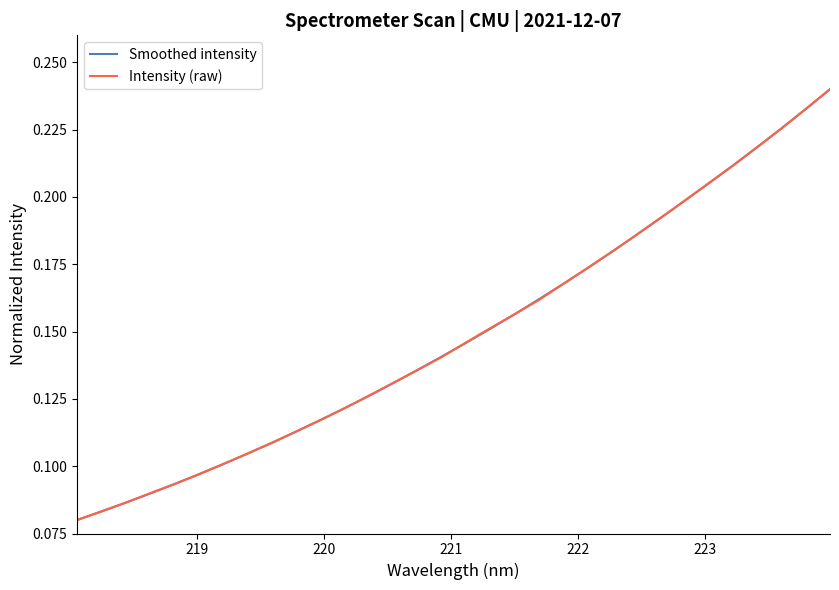

Which series has the largest total across all categories?

Intensity (raw)